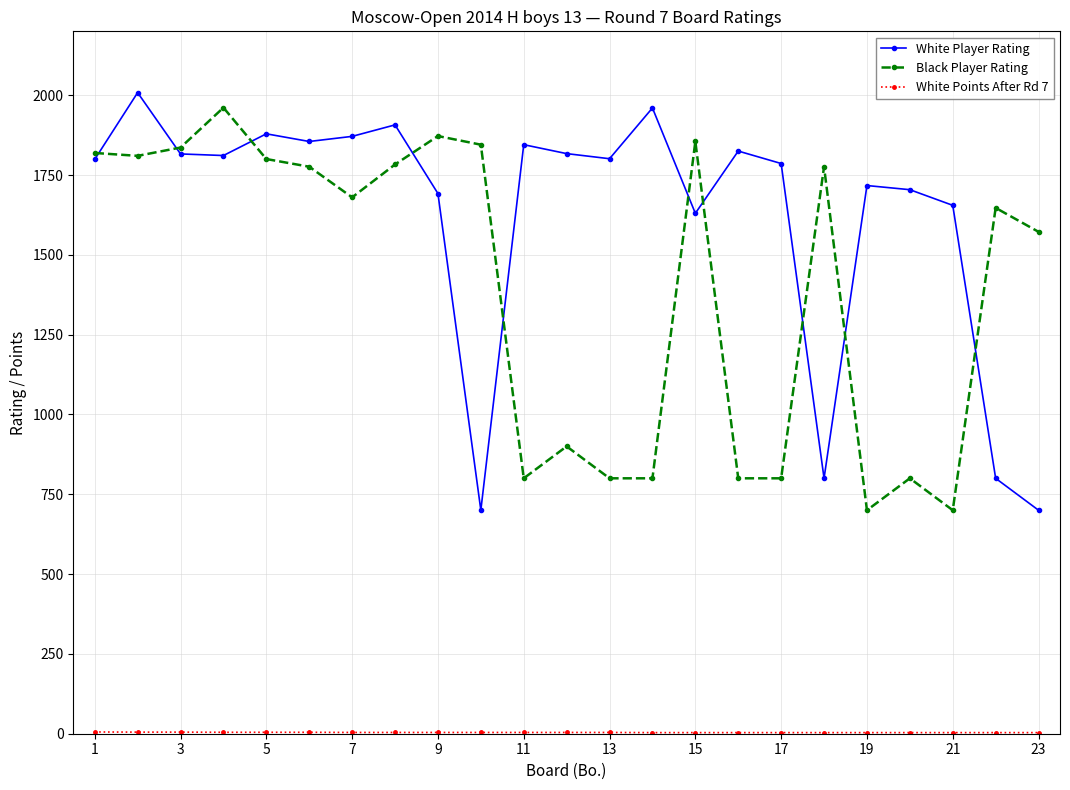

What is the maximum value shown in the chart?

2008.0